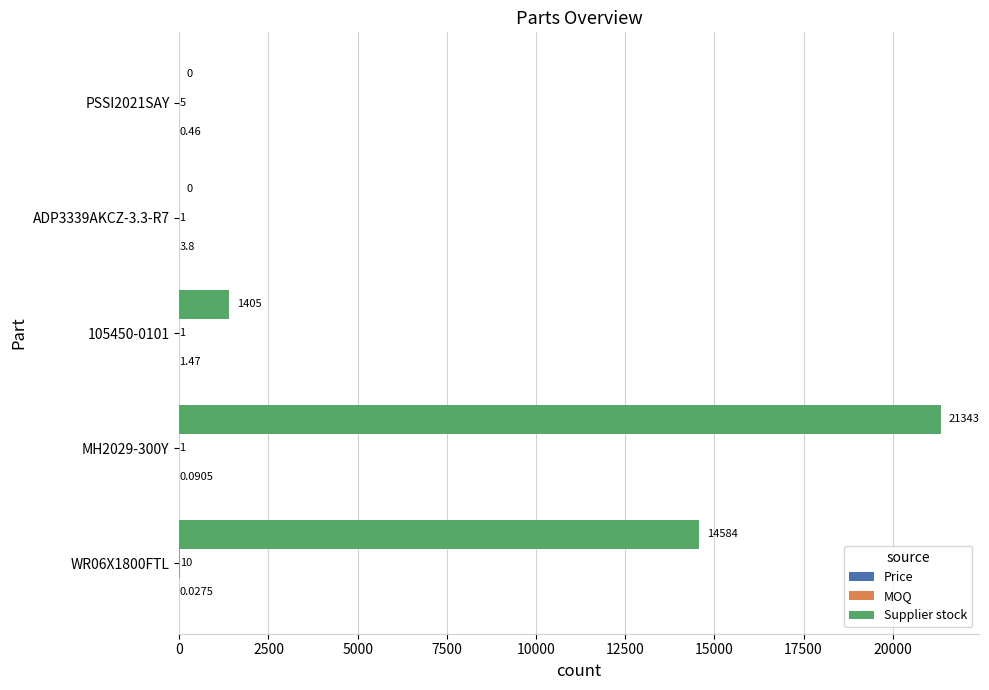

At which category is the sum across all series the highest?

MH2029-300Y